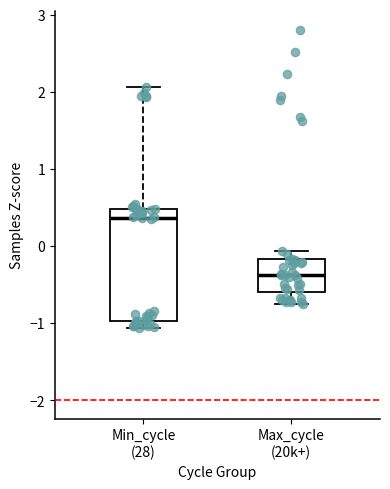

Which box's median line is the highest?

Min_cycle (28)